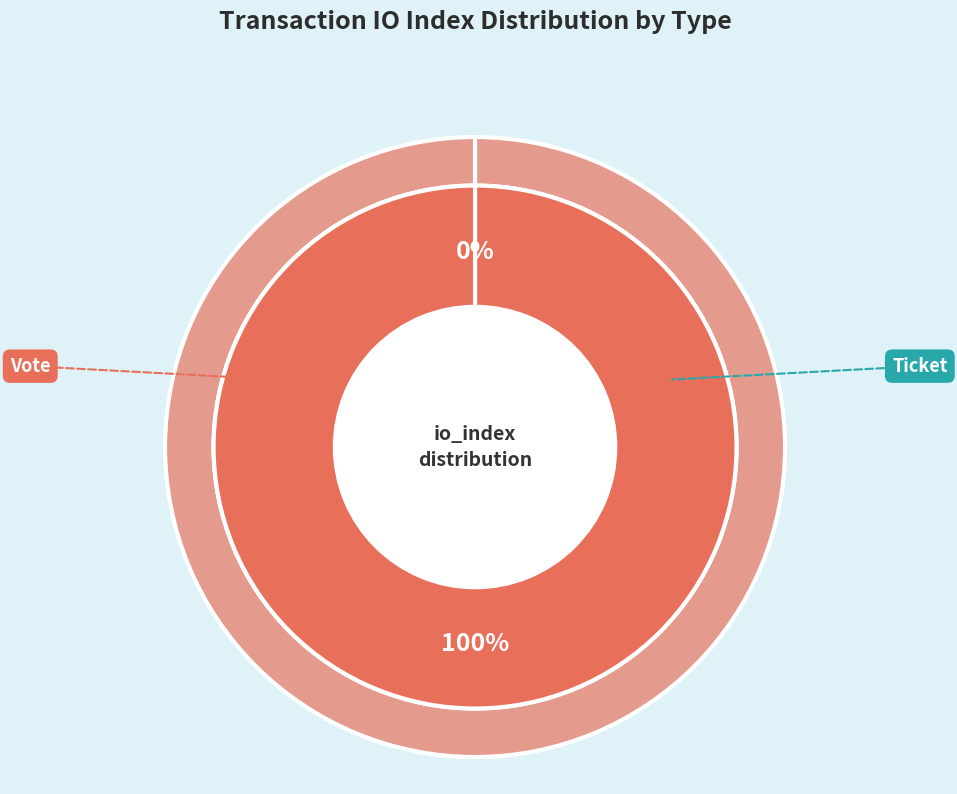

How many segments does this pie chart have?

2